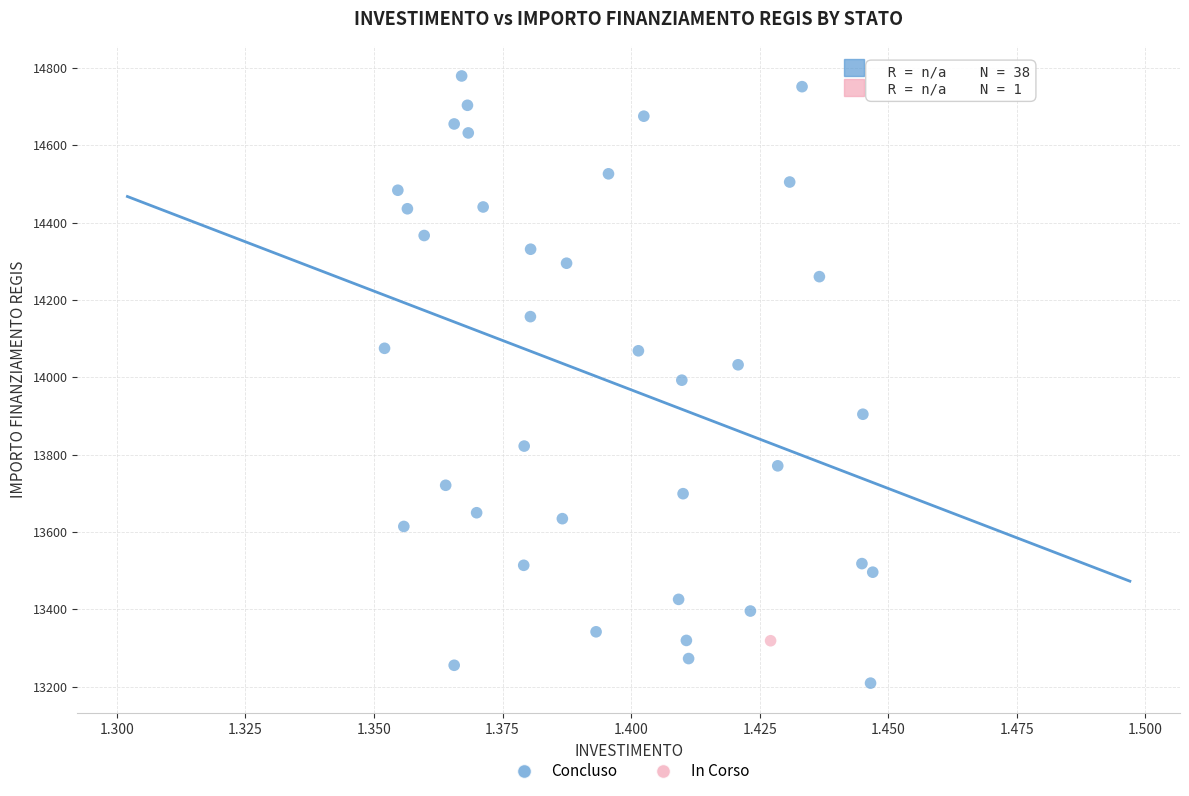

What are all the series names shown in the legend?

Concluso, In Corso